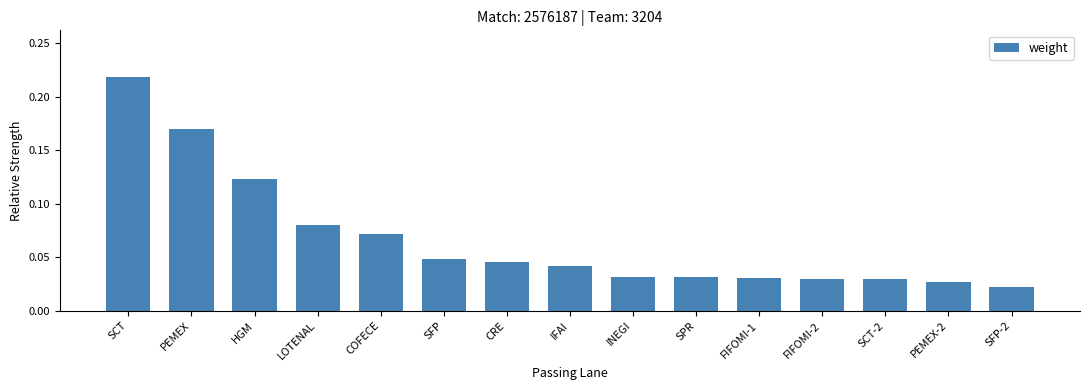

The value at IFAI is 0.1. True or false?

False